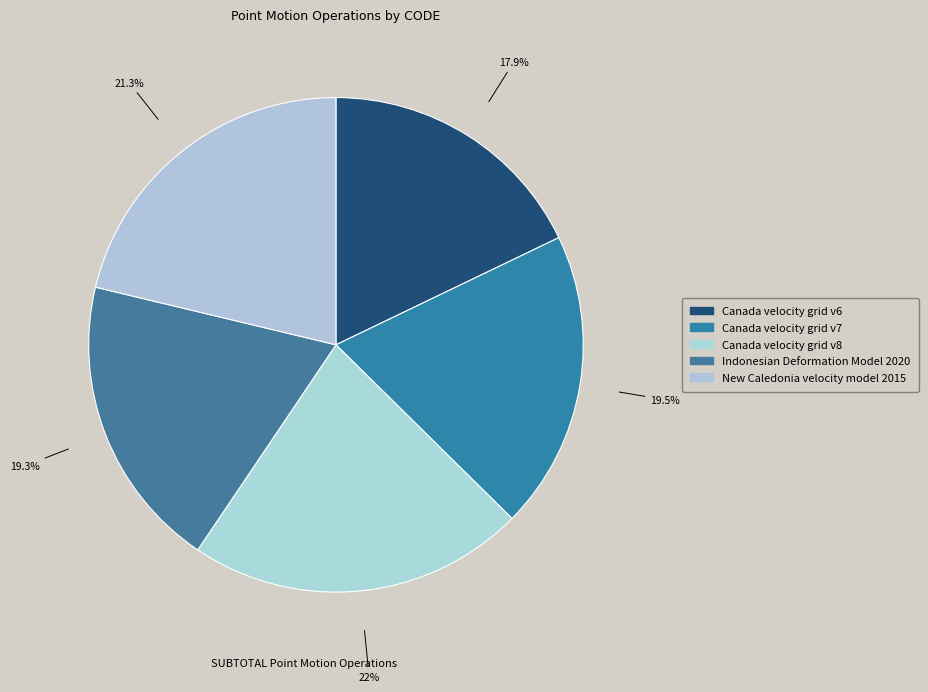

Which has a higher value, Canada velocity grid v6 or New Caledonia velocity model 2015?

New Caledonia velocity model 2015